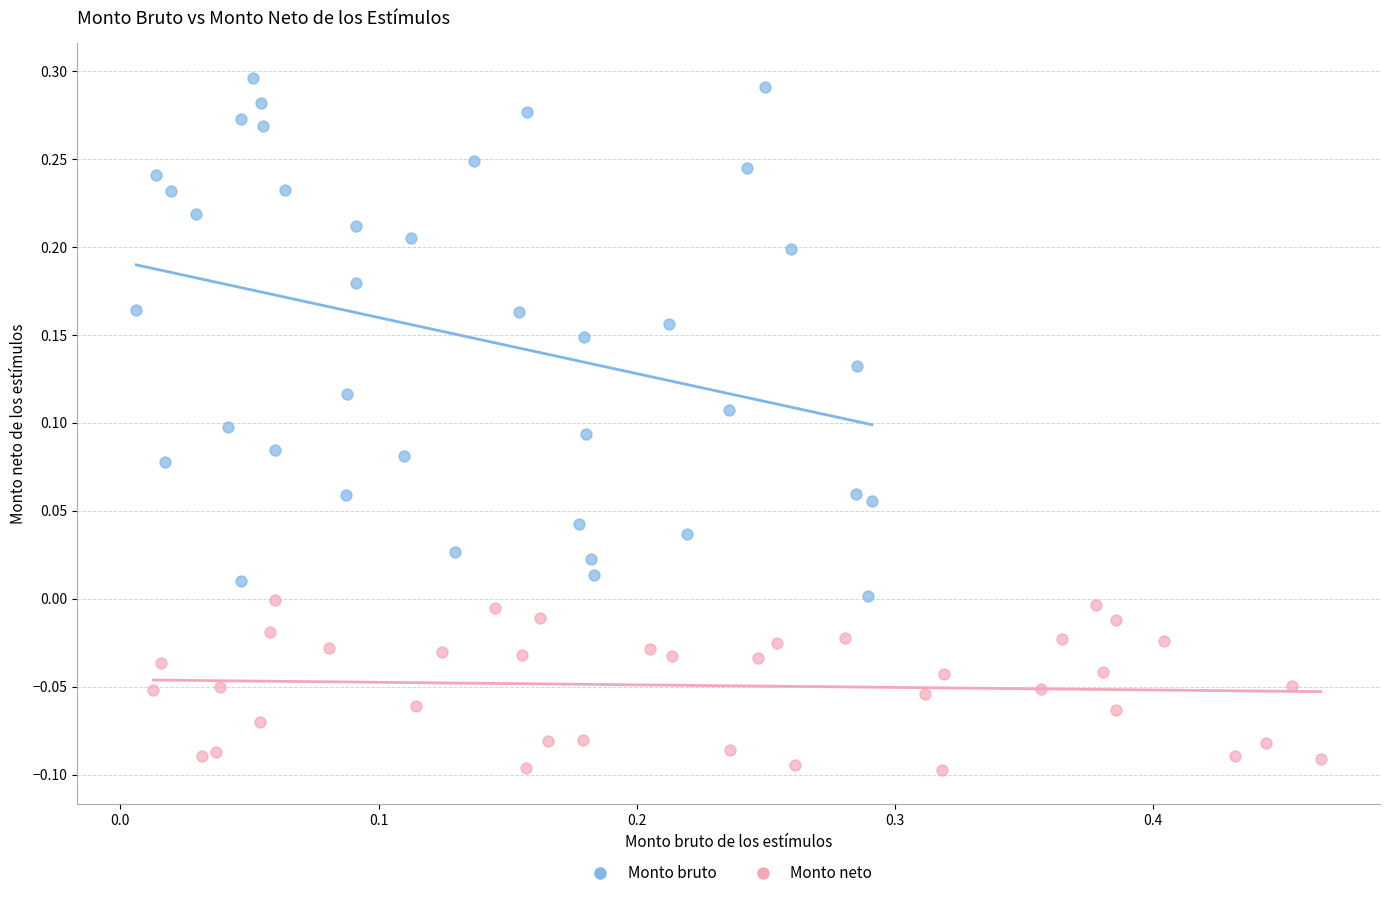

Which series reaches the maximum Y coordinate?

Monto bruto